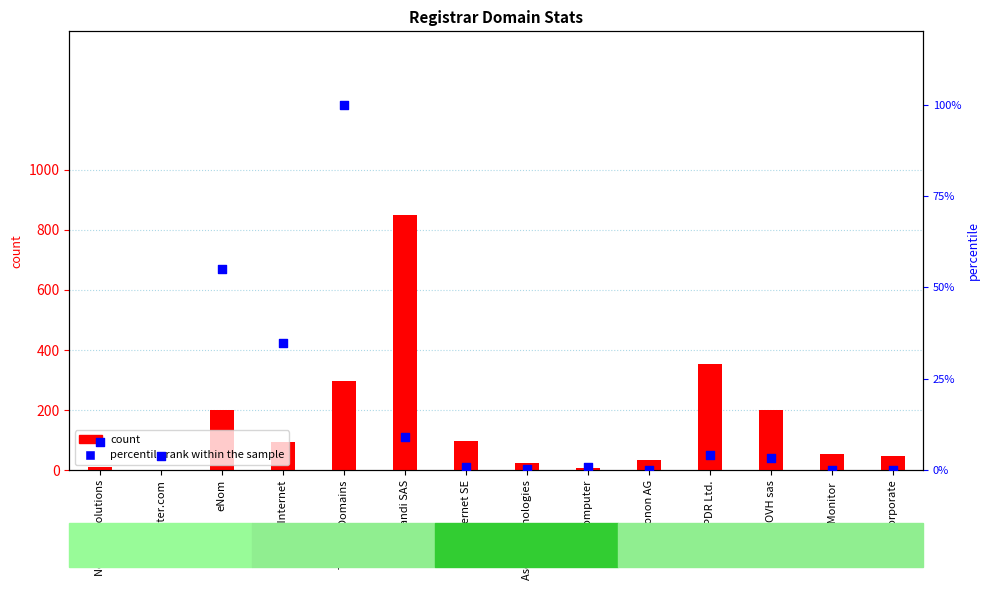

What are all the series names shown in the legend?

count, percentile rank within the sample